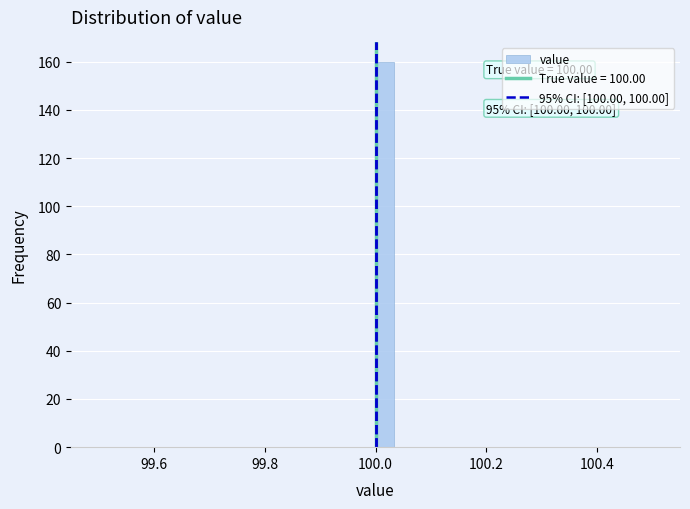

Read against the x-axis, roughly where is the centre of the tallest bar?

100.02